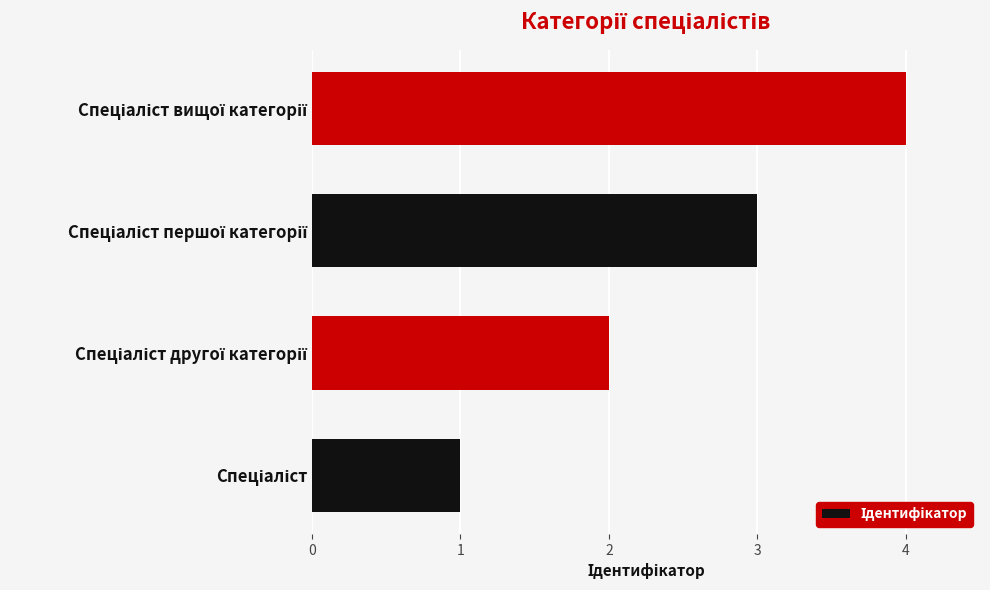

What is the difference between the maximum and minimum values?

3